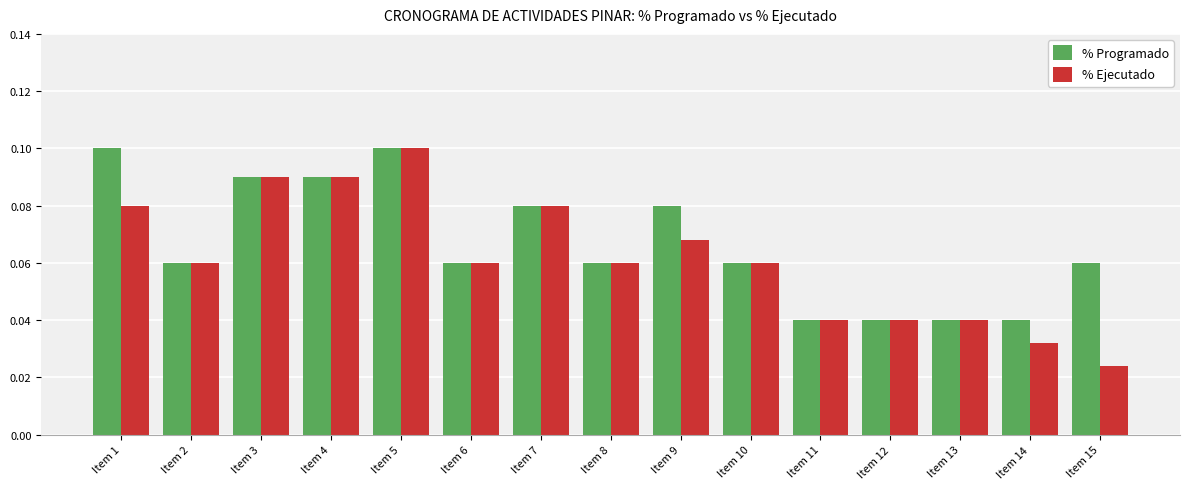

Is it true that % Ejecutado equals 0.0 at Item 8?

False